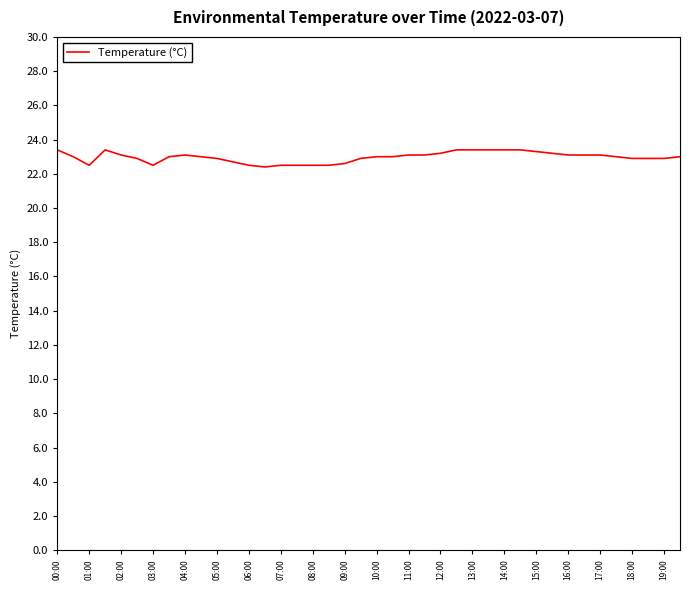

What is the difference between the maximum and minimum values?

1.0